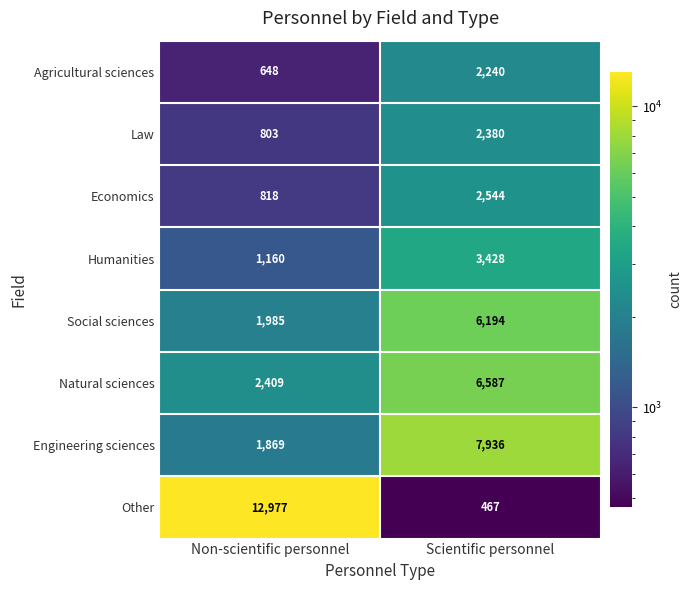

What is the difference between the Engineering sciences values at Scientific personnel and Non-scientific personnel?

6067